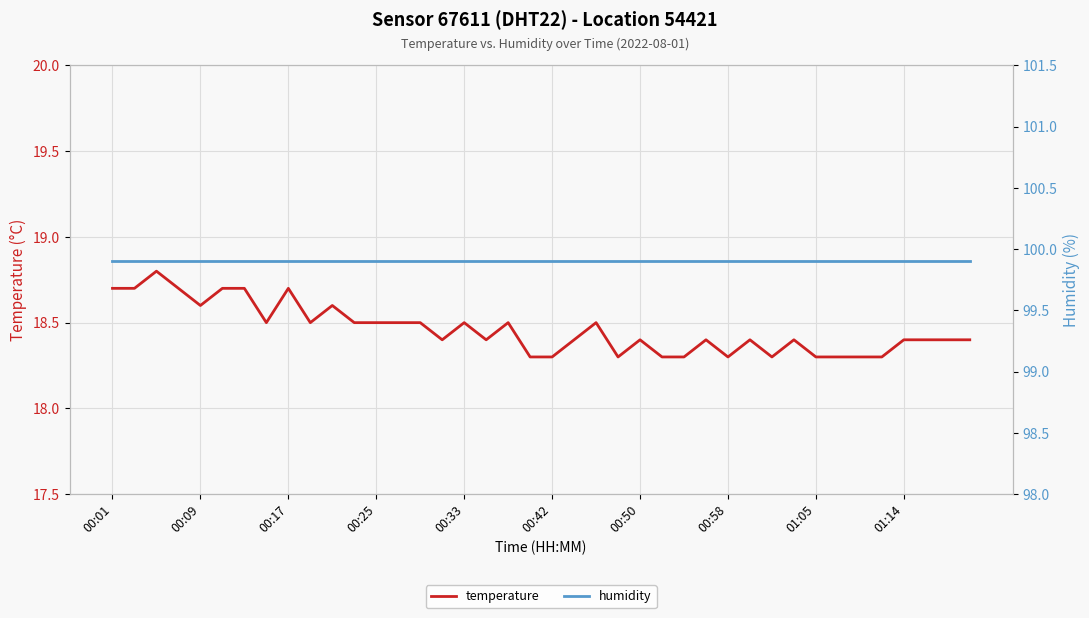

What is the maximum value for temperature?

18.8